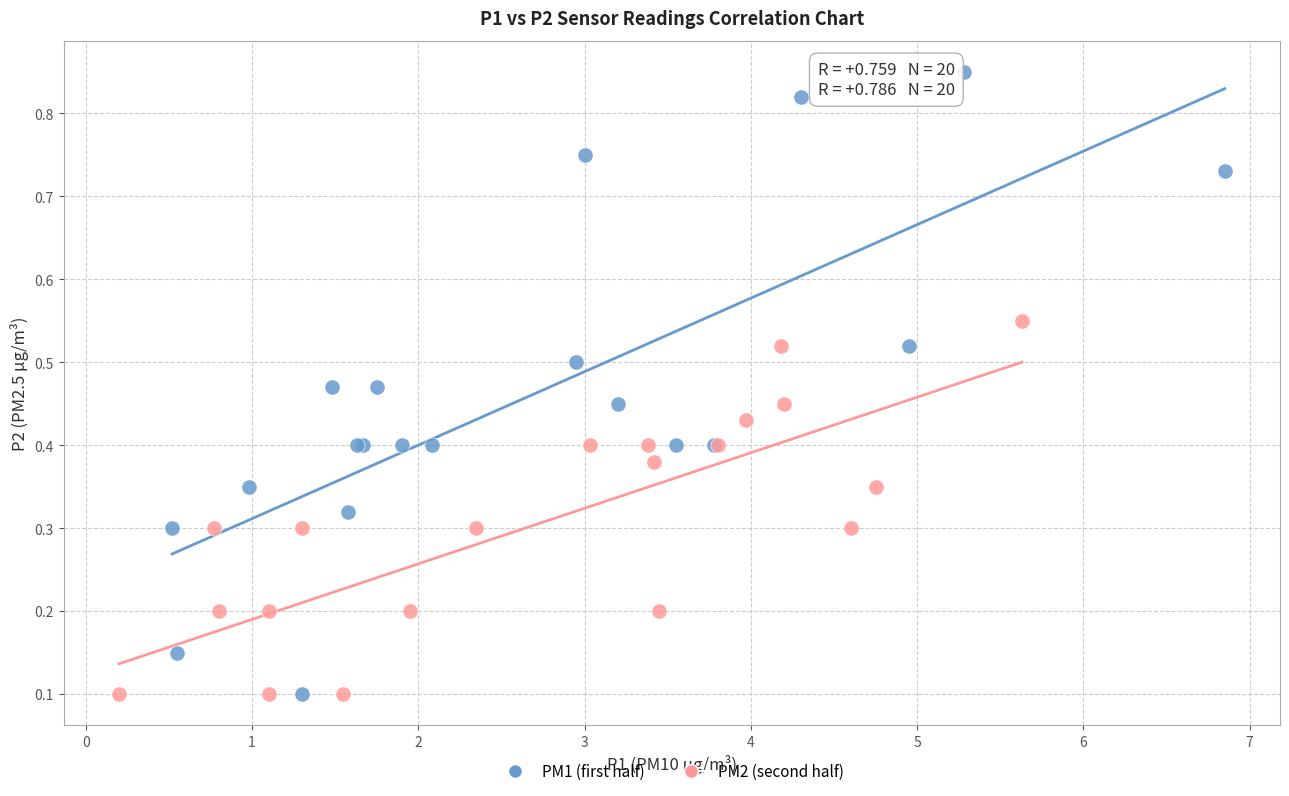

Which series reaches the maximum Y coordinate?

PM1 (first half)